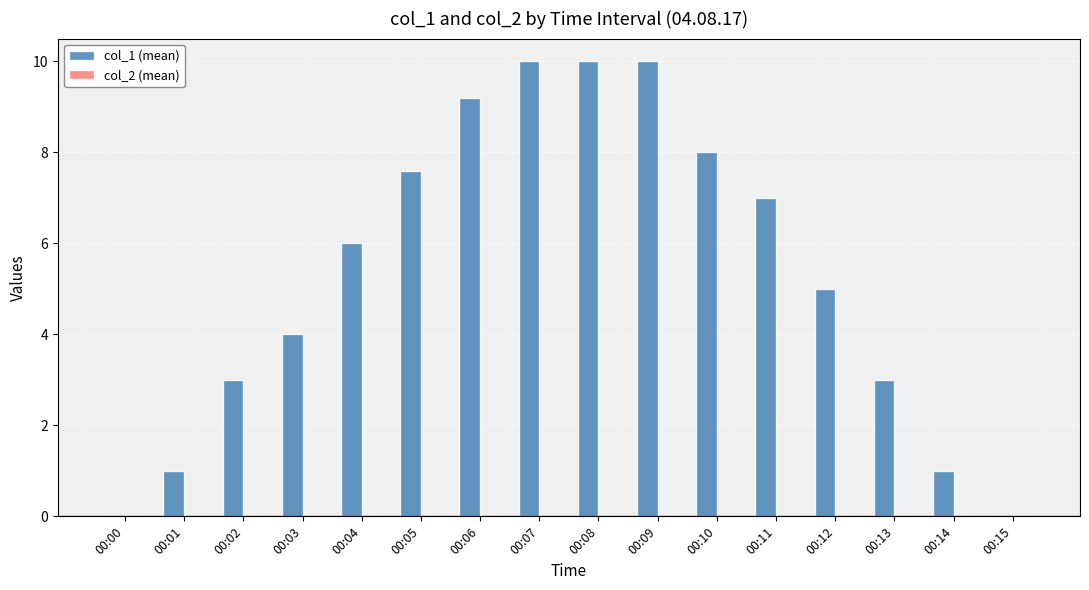

Which has a higher value, 00:06 or 00:08?

00:08